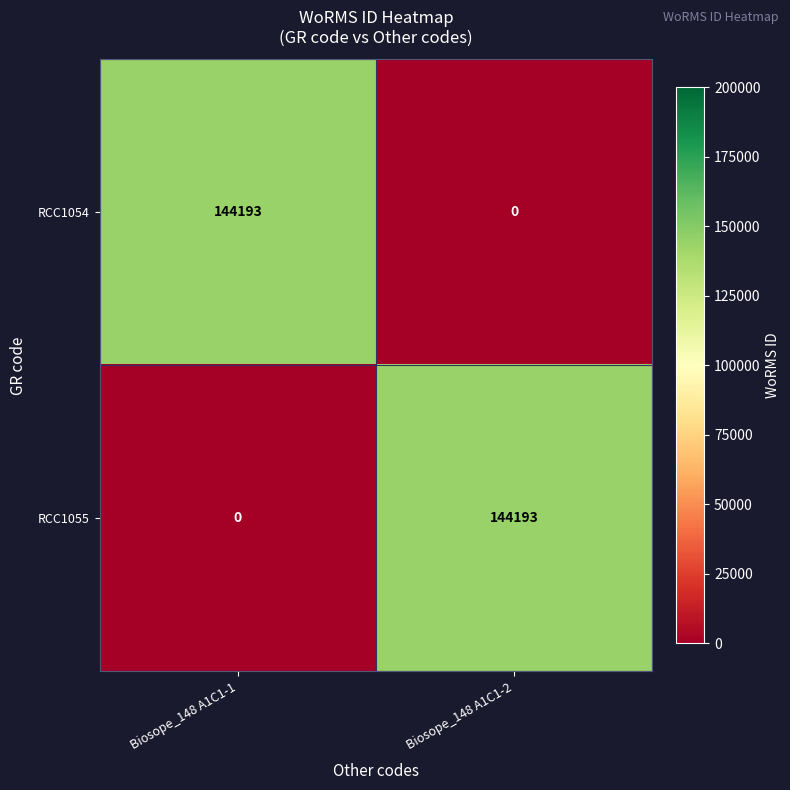

Reading right to left, what are all the values shown in this chart?

RCC1054: Biosope_148 A1C1-2=0	Biosope_148 A1C1-1=144193
RCC1055: Biosope_148 A1C1-2=144193	Biosope_148 A1C1-1=0